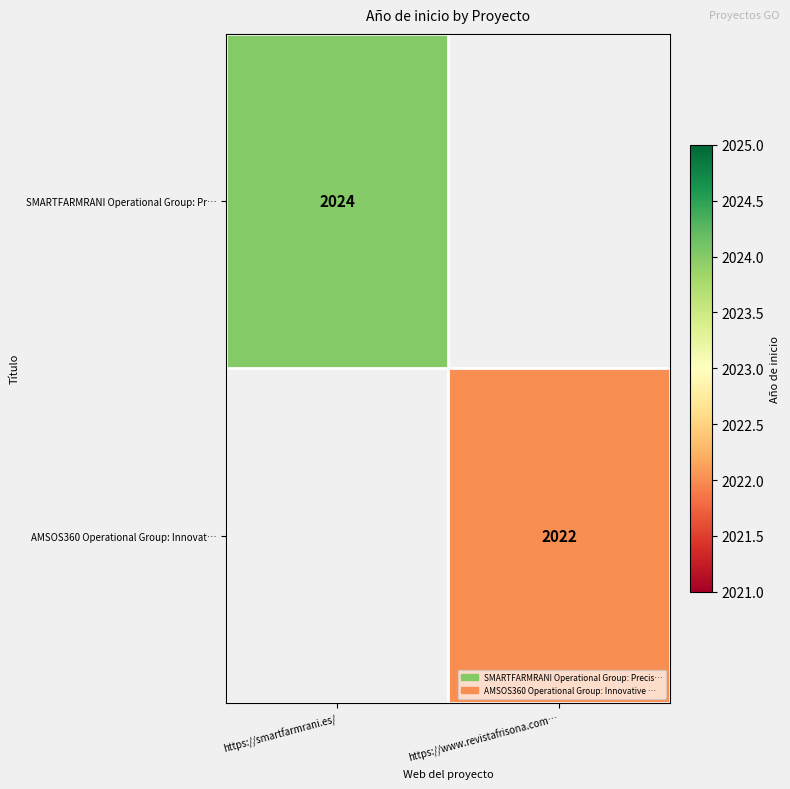

The value of SMARTFARMRANI Operational Group: Pr… at https://smartfarmrani.es/ is 2767. True or false?

False